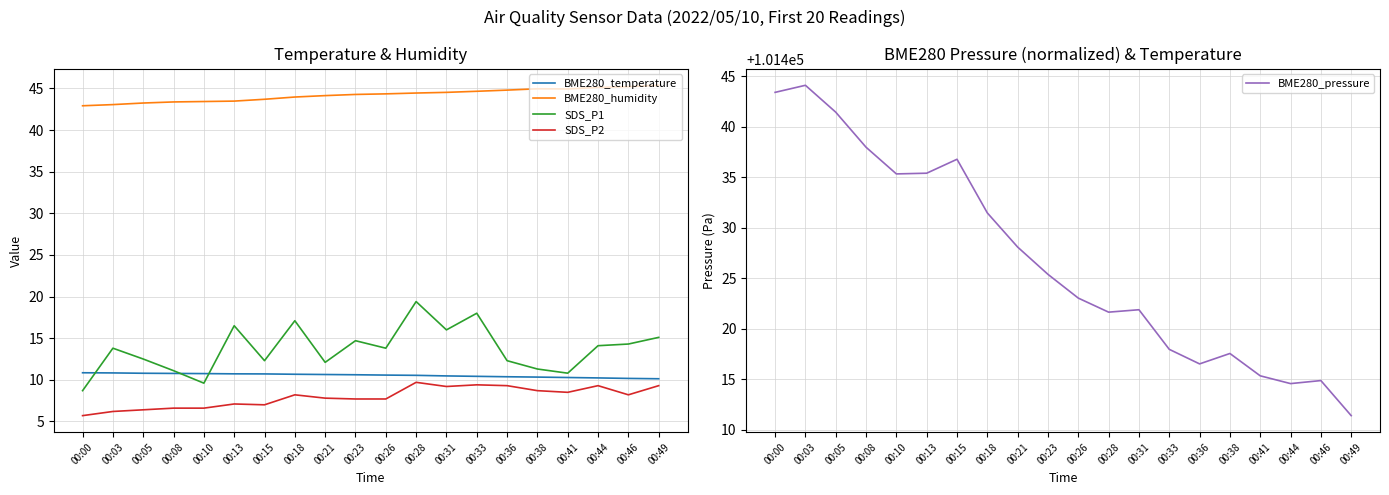

What is the maximum value for BME280_pressure?

101444.1